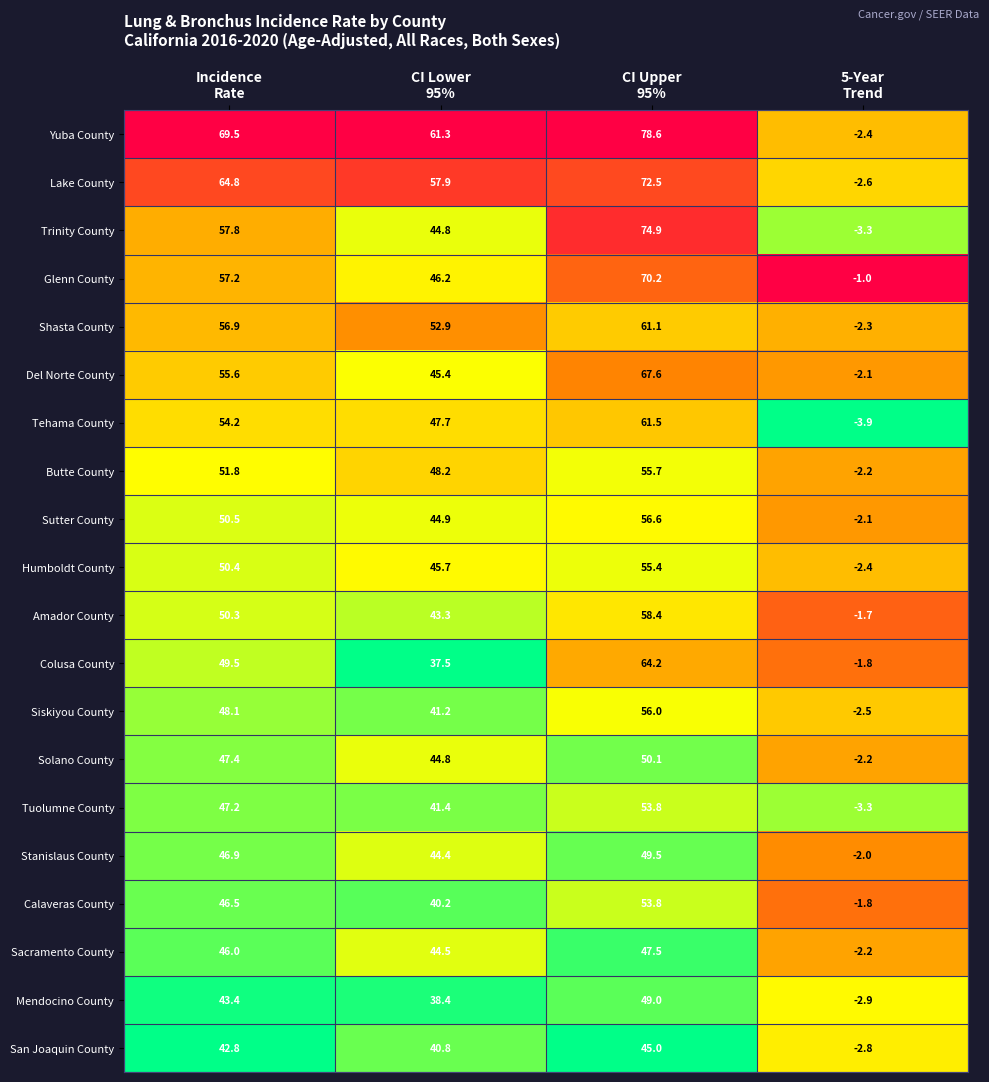

Which series has the largest total across all categories?

Yuba County